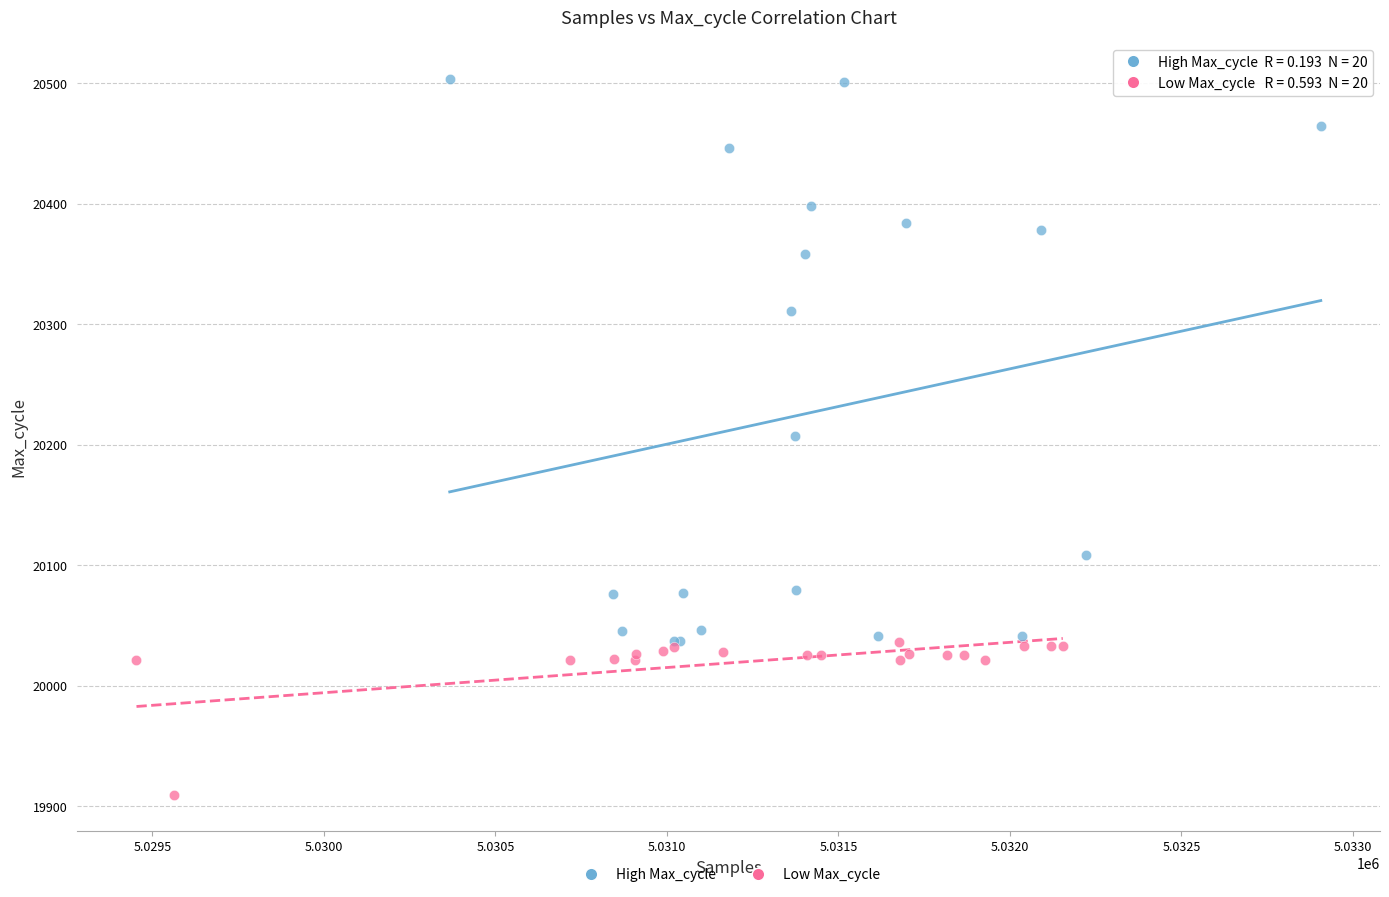

Which series contains the lowest Y value?

Low Max_cycle